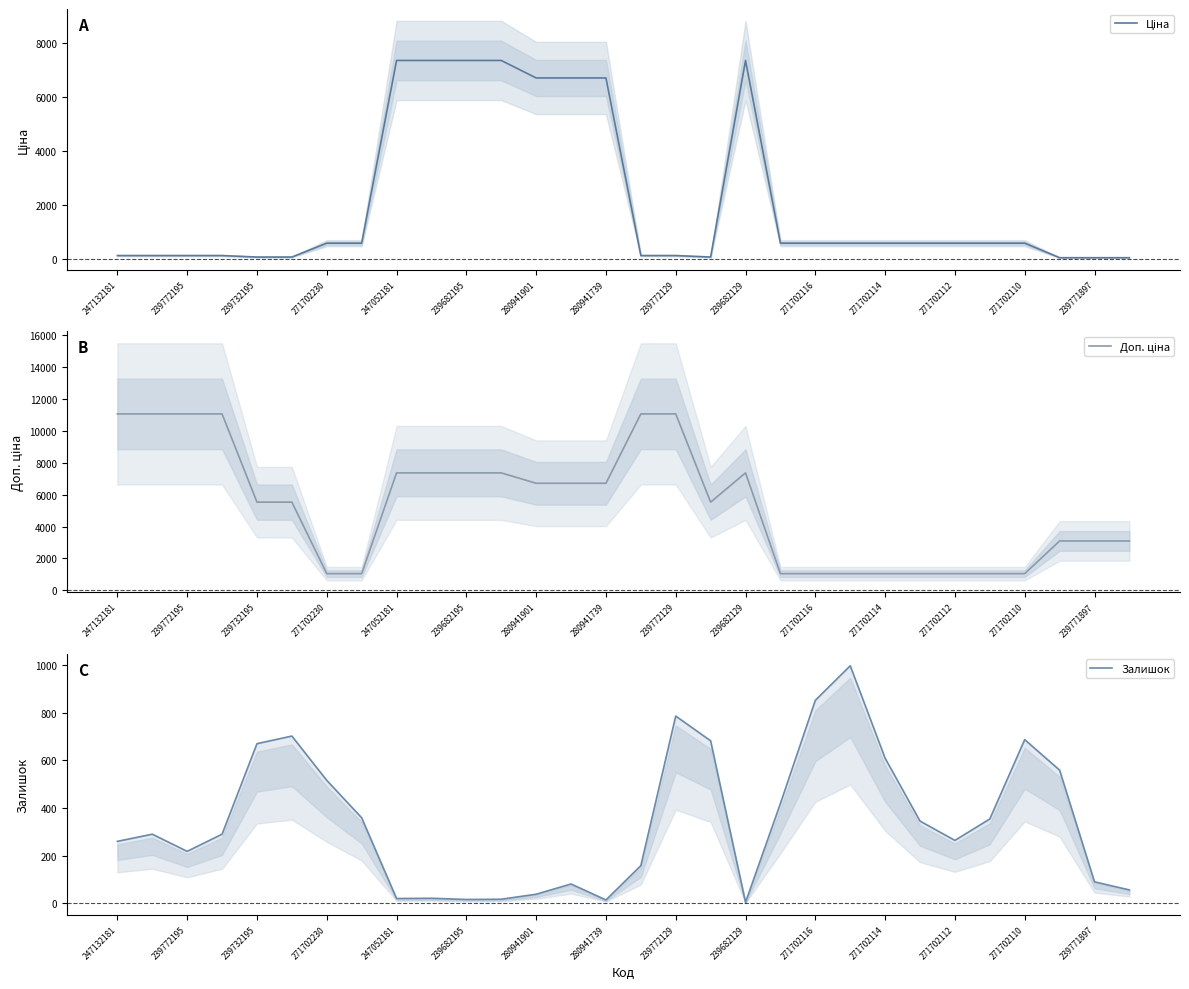

Count the number of categories in the chart.

30